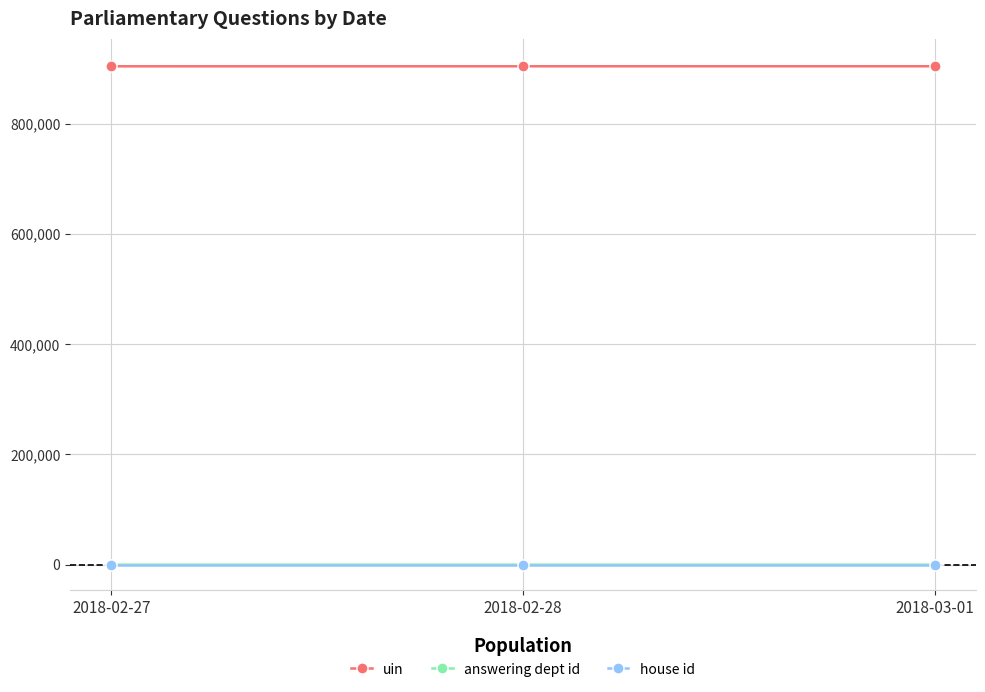

At how many categories does at least one series exceed 657050?

3